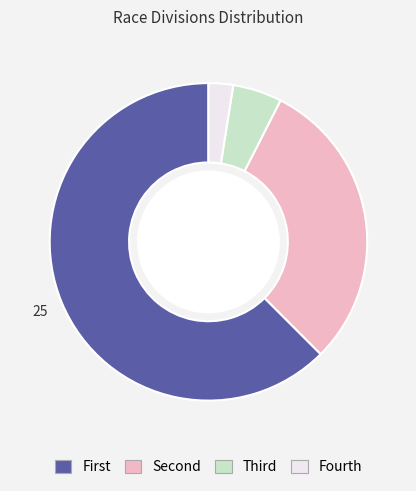

Is there any slice that represents more than half of the pie?

Yes